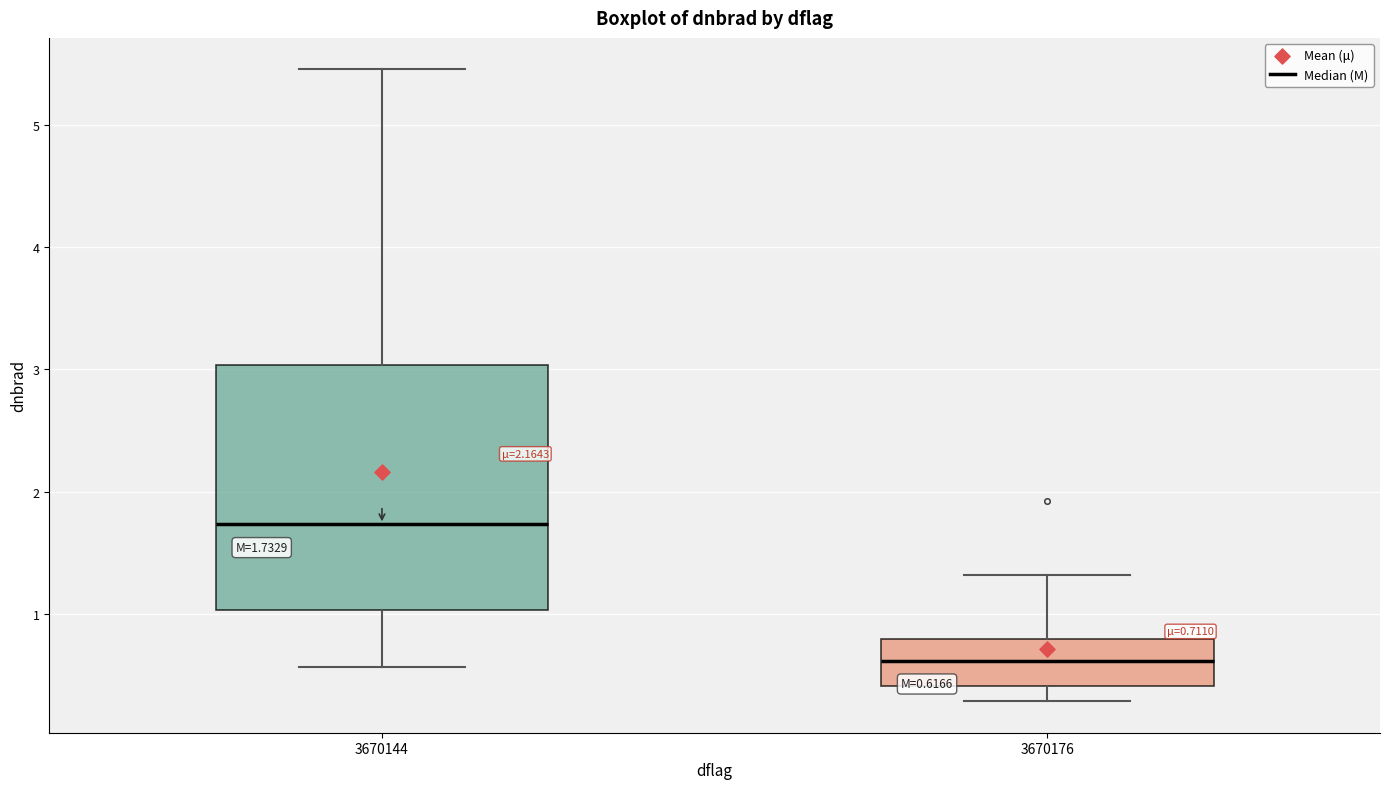

Which box has the lowest median line?

3670176